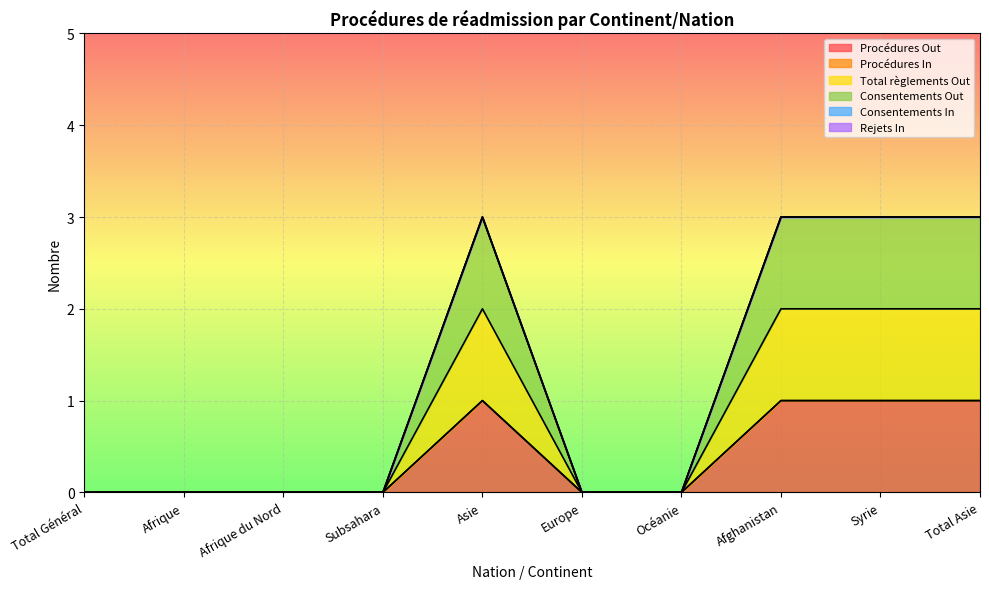

Which has a higher value, Europe or Océanie?

Europe